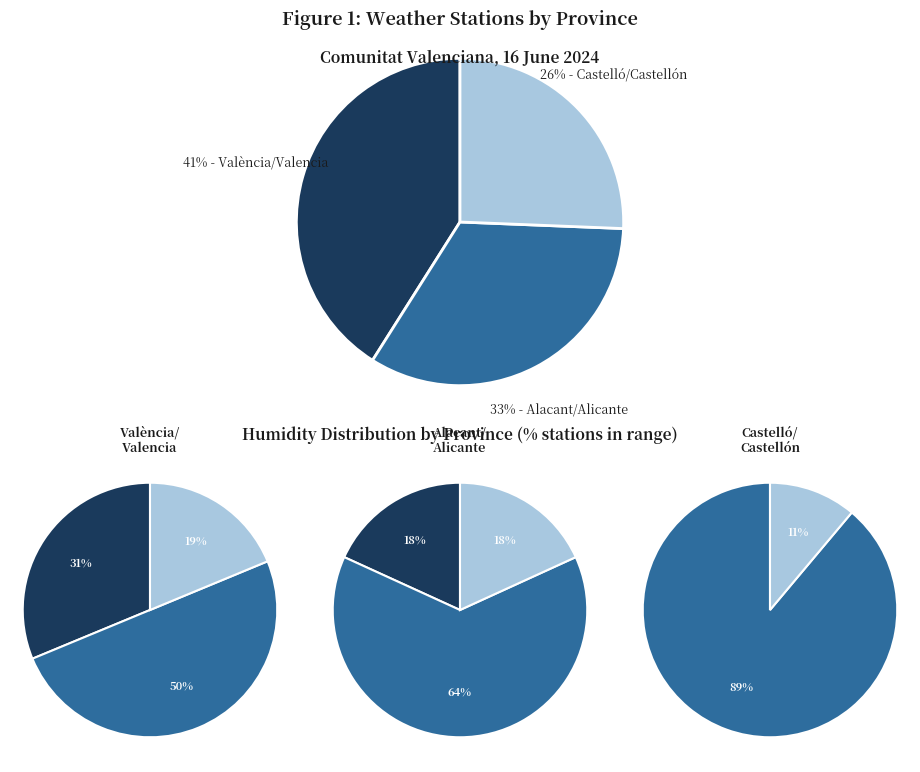

Count the number of slices in the pie.

3